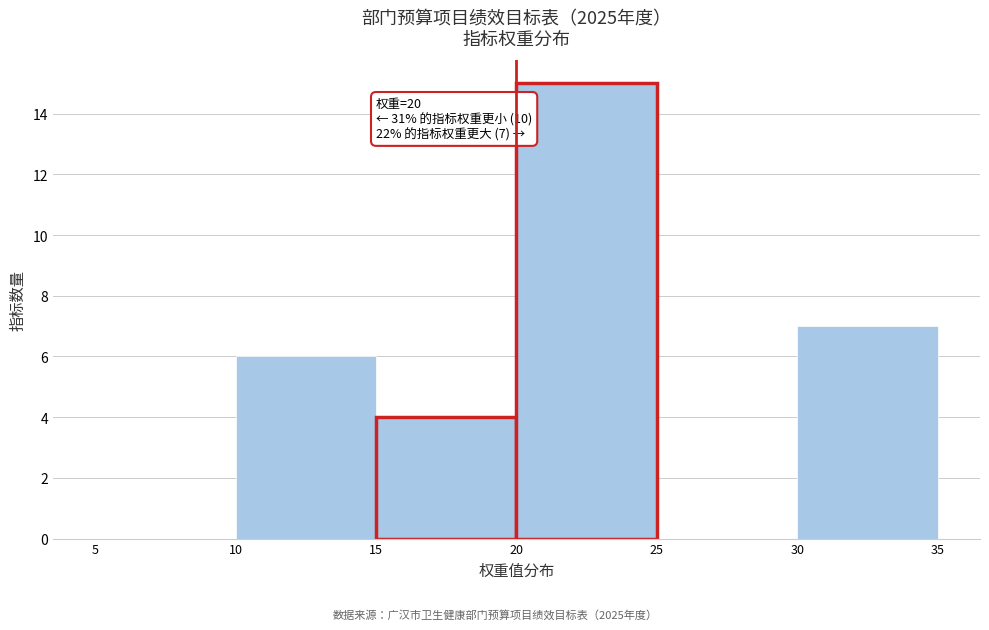

Which range on the x-axis has the tallest bar?

20 to 25